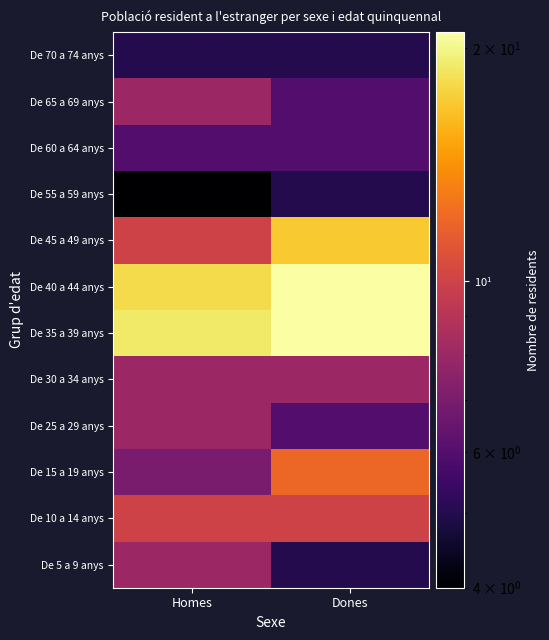

Reading left to right, transcribe all the data shown in this chart.

De 5 a 9 anys: Homes=8	Dones=5
De 10 a 14 anys: Homes=10	Dones=10
De 15 a 19 anys: Homes=7	Dones=12
De 25 a 29 anys: Homes=8	Dones=6
De 30 a 34 anys: Homes=8	Dones=8
De 35 a 39 anys: Homes=19	Dones=21
De 40 a 44 anys: Homes=18	Dones=21
De 45 a 49 anys: Homes=10	Dones=17
De 55 a 59 anys: Homes=4	Dones=5
De 60 a 64 anys: Homes=6	Dones=6
De 65 a 69 anys: Homes=8	Dones=6
De 70 a 74 anys: Homes=5	Dones=5